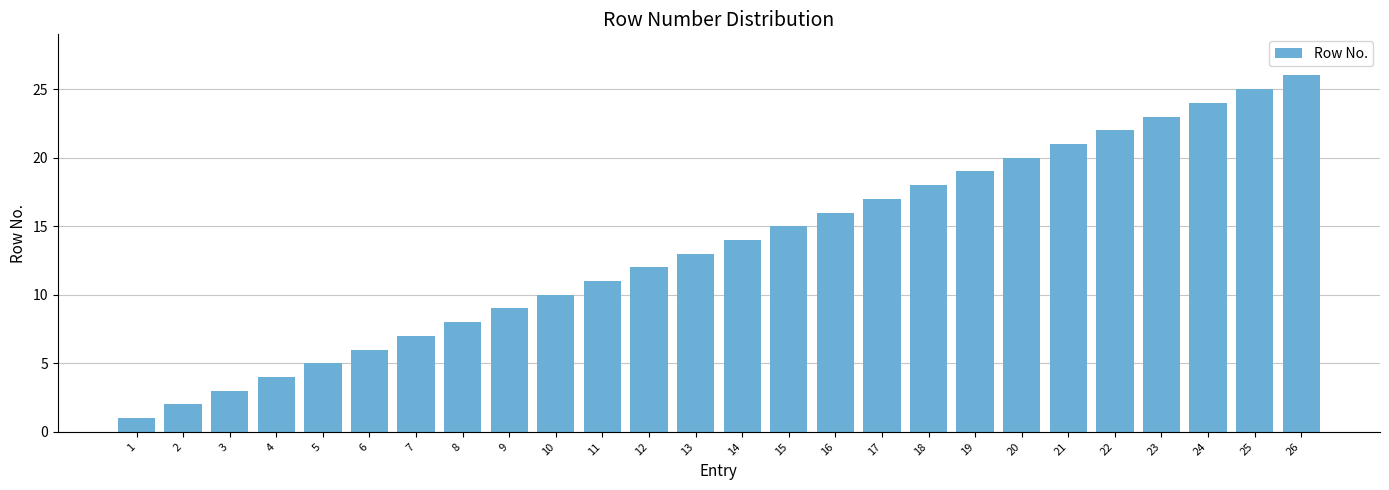

At which category does the chart reach its minimum across all series?

1